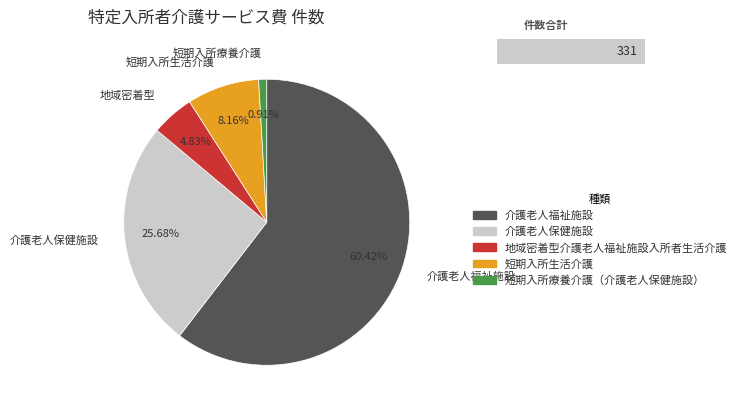

To the nearest percent, what is the combined percentage of 地域密着型介護老人福祉施設入所者生活介護 and 介護老人保健施設?

31%